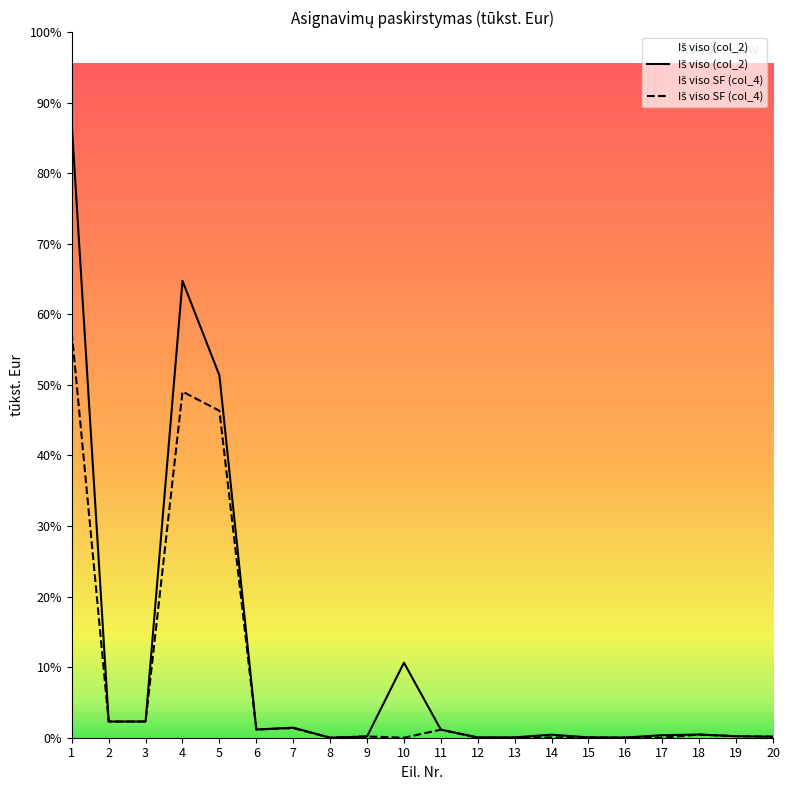

At which label does Iš viso (col_2) reach its peak?

1